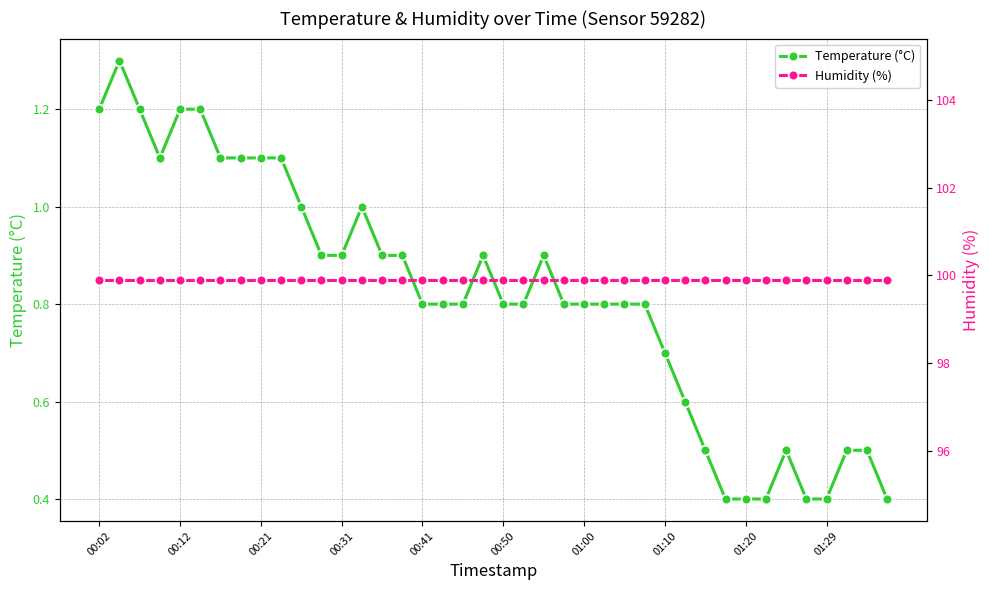

In Temperature (°C), how many points are higher than both neighbors (excluding endpoints)?

5